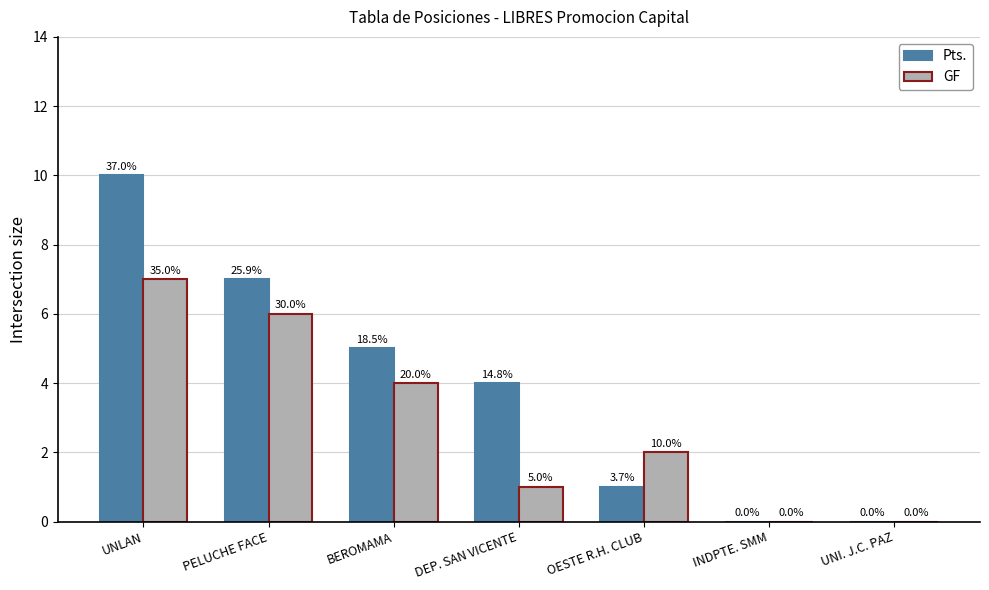

Are the bars grouped side by side (vs. stacked)?

Yes